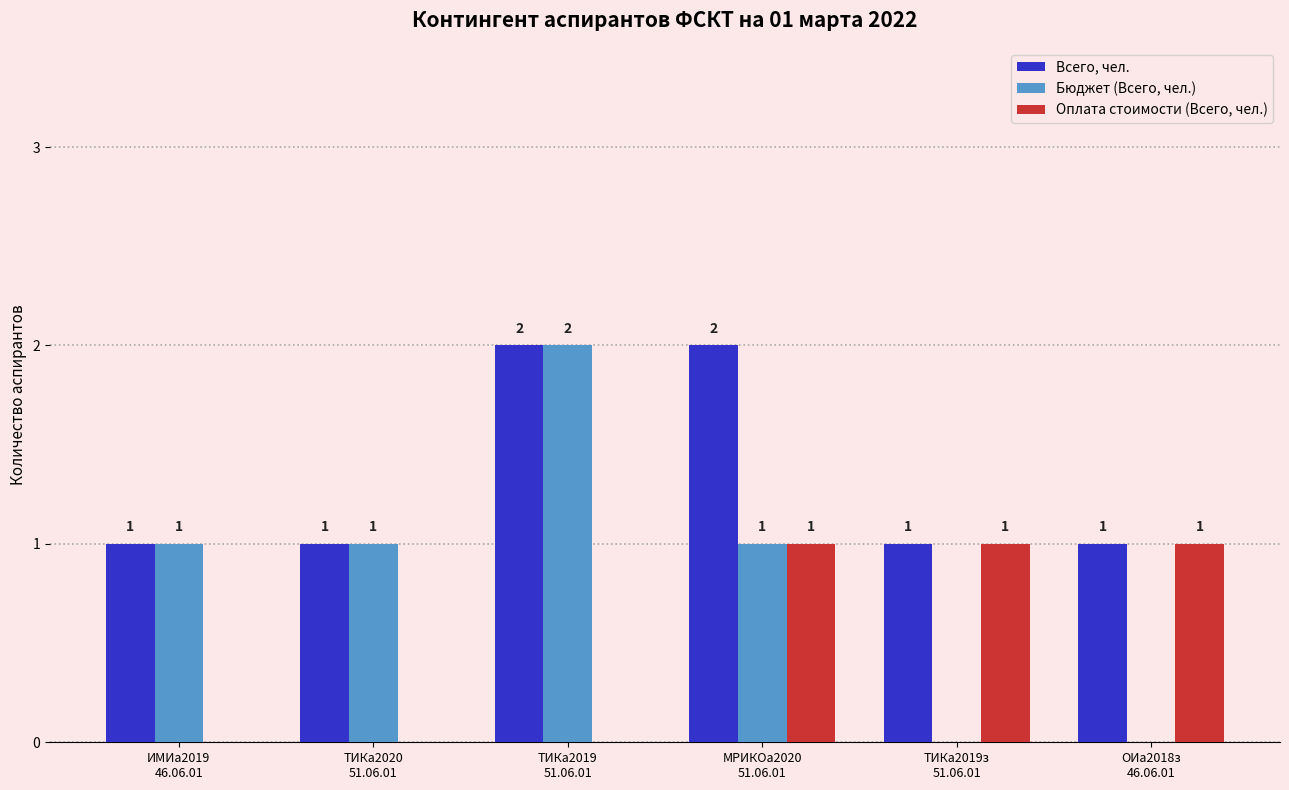

Which series has the largest total across all categories?

Всего, чел.